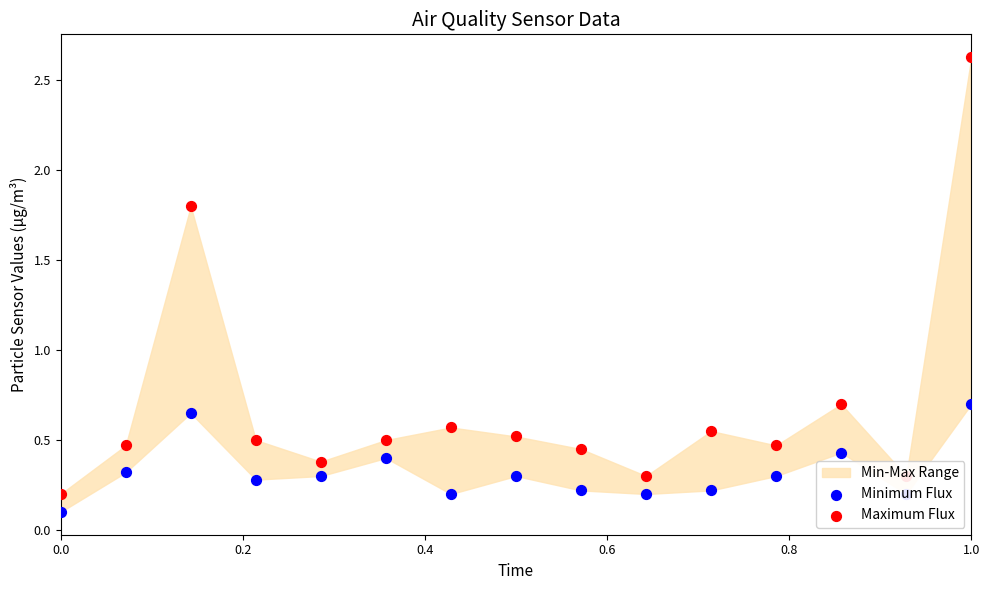

Which series has the largest total across all categories?

Maximum Flux